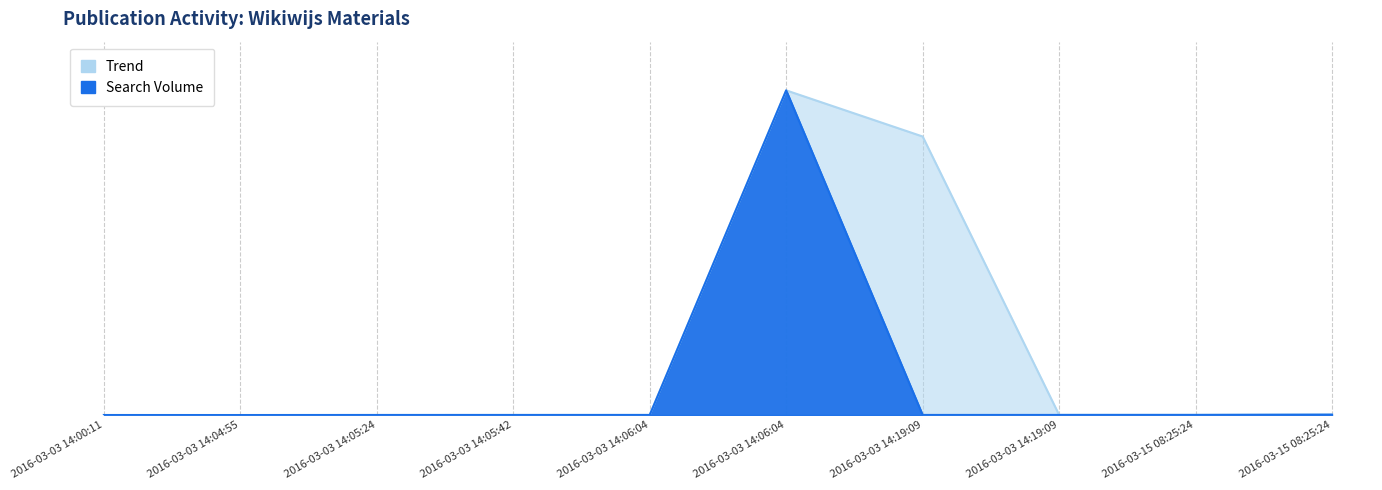

Reading right to left, list all the values displayed in this chart.

Search Volume: 0.1	0.0	0.0	0.0	100.0	0.0	0.0	0.0	0.0	0.0
Trend: 0.2	0.1	0.1	85.8	100.0	0.0	0.0	0.0	0.0	0.0